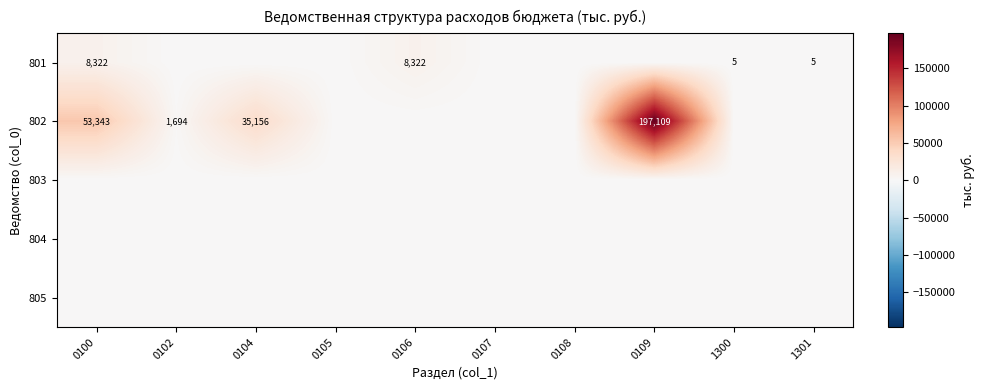

Is it true that 801 equals 3965 at 0100?

False